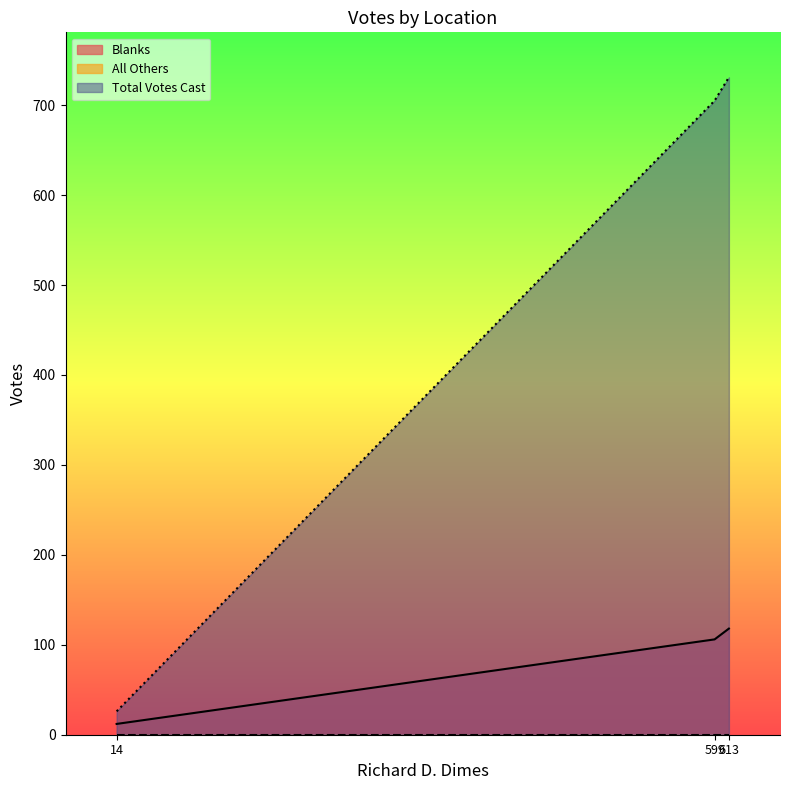

Which series has the largest range (max minus min)?

Total Votes Cast